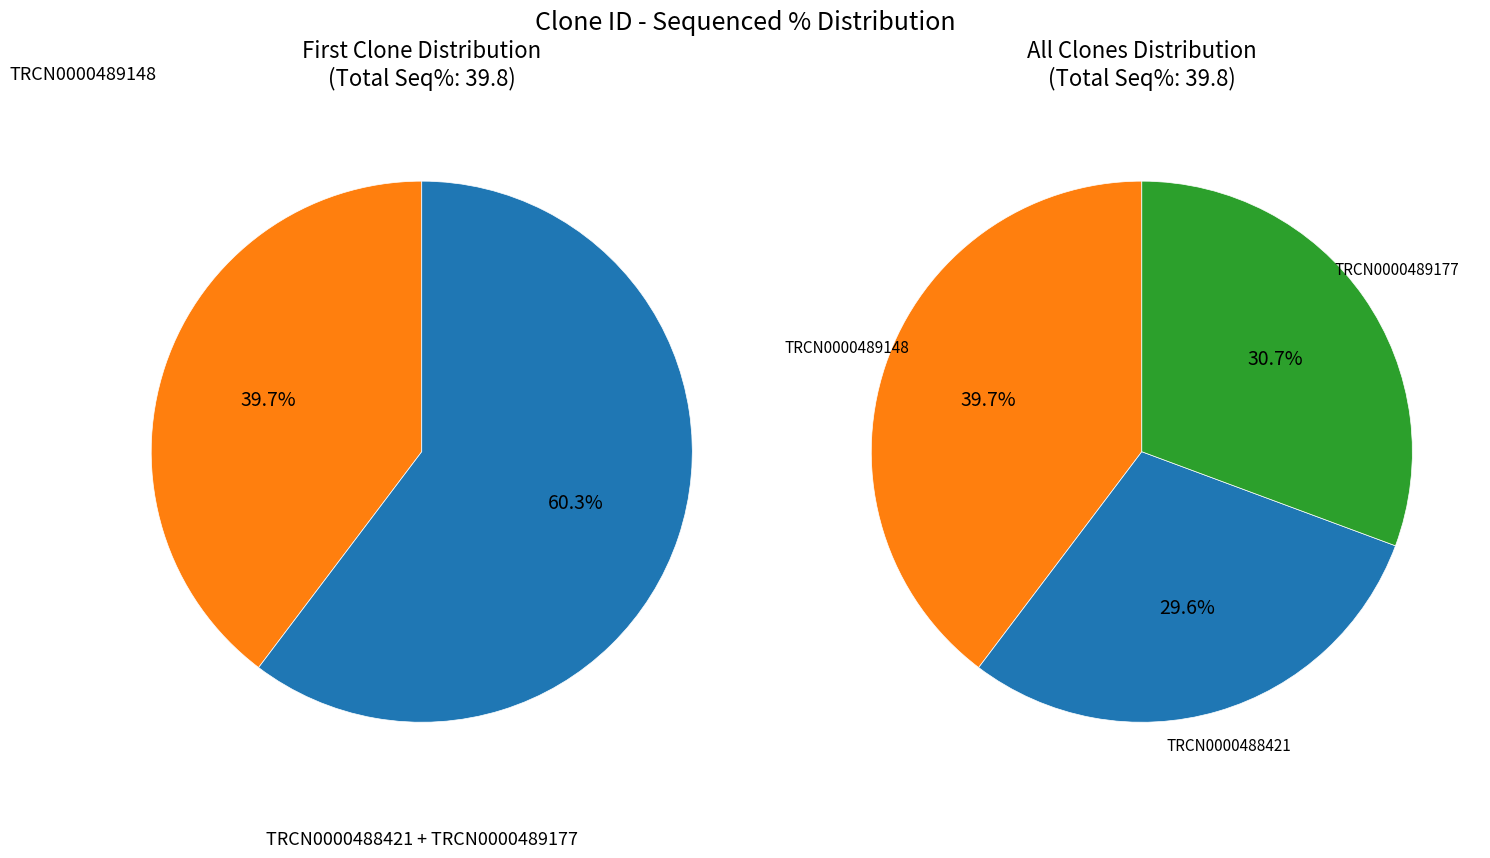

Is it true that TRCN0000488421 is 30% of the pie?

True